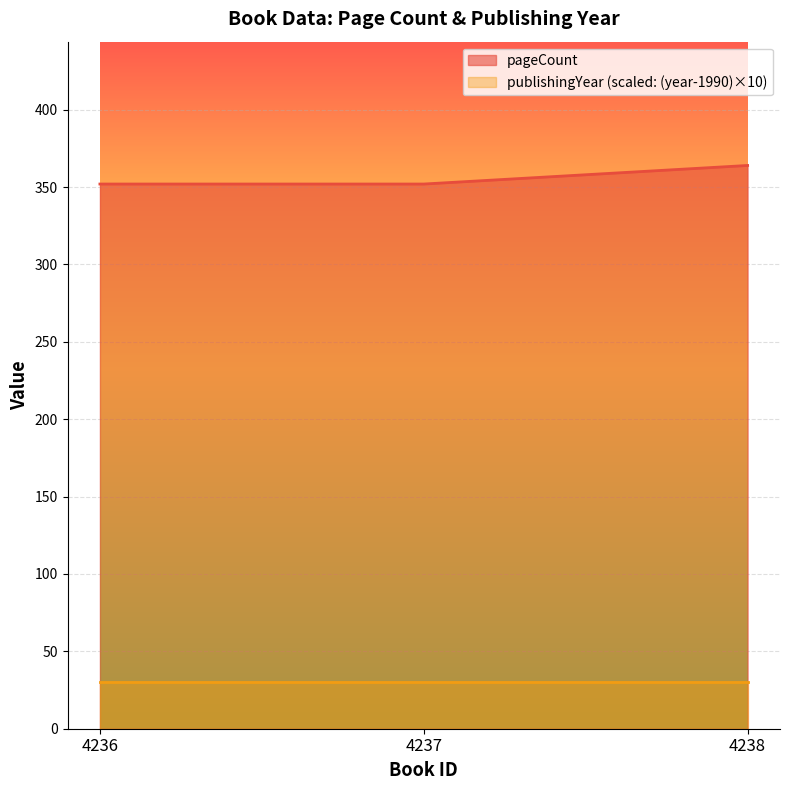

What is the smallest value displayed?

30